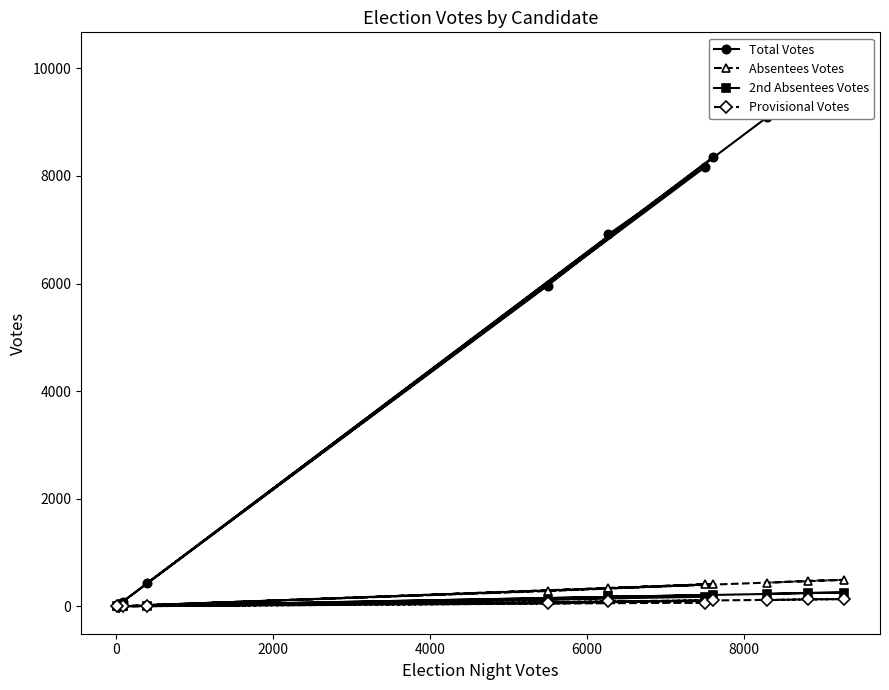

What is the highest value of the Absentees Votes series?

493